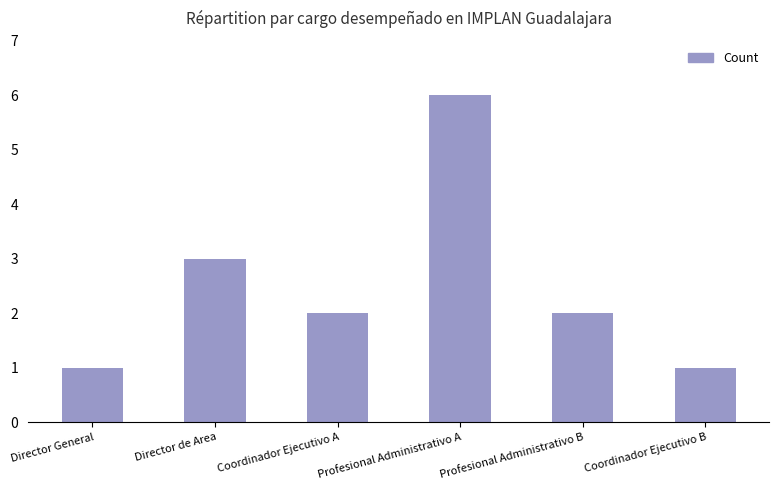

Is it true that the value at Director de Area is 3?

True